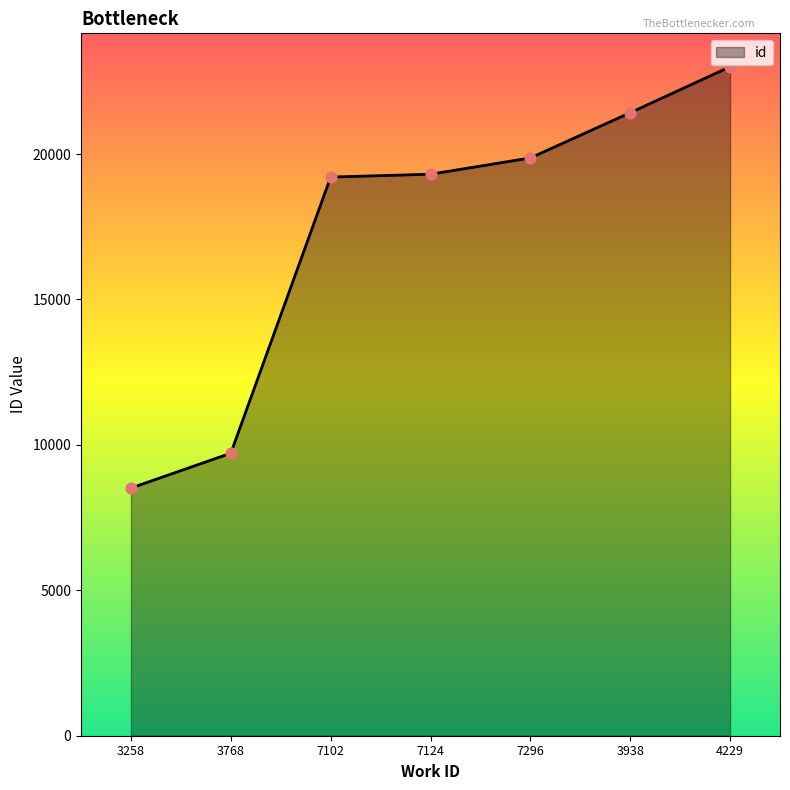

Approximately how many times larger is the value at 3258 compared to 7102?

0.4